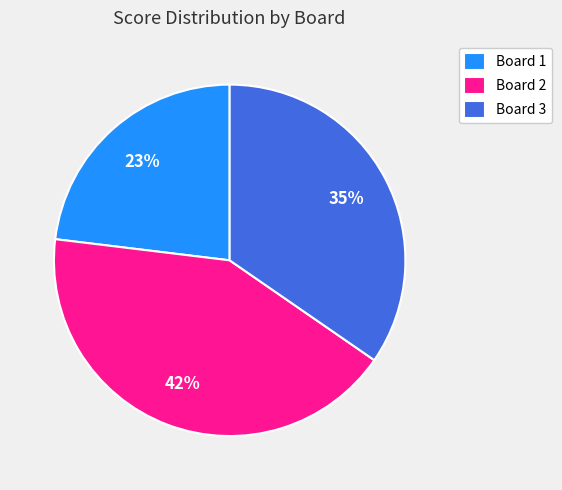

Does any single category account for the majority?

No